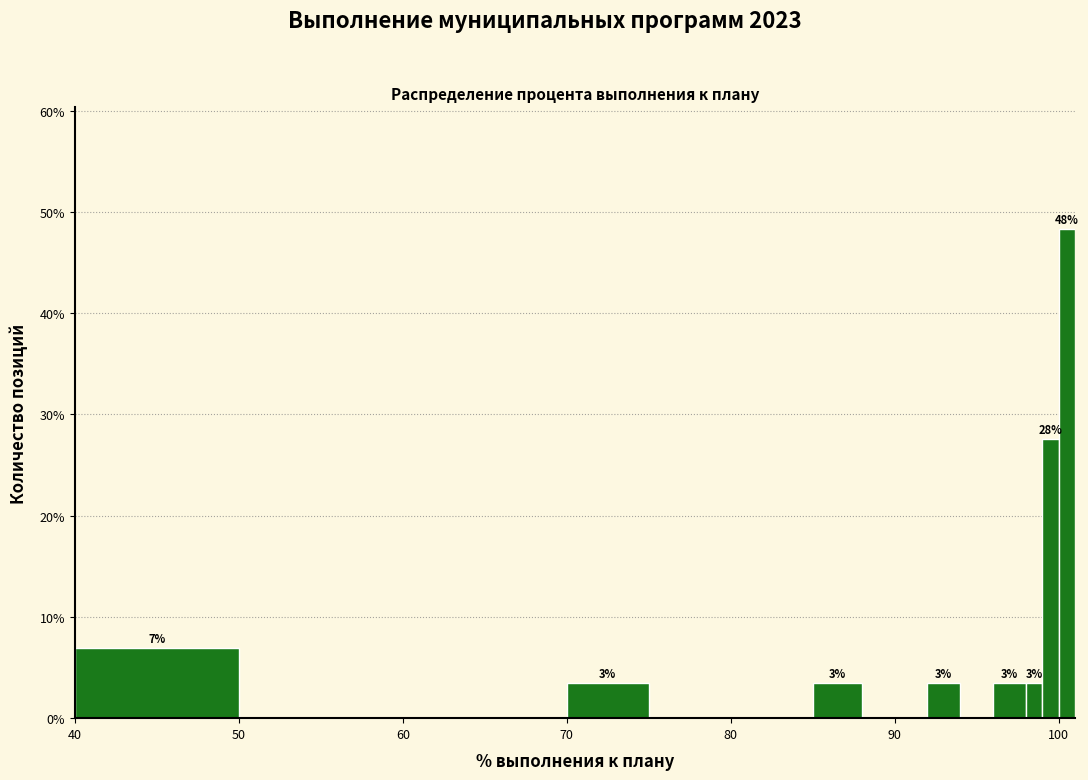

Read against the x-axis, roughly where is the centre of the tallest bar?

101